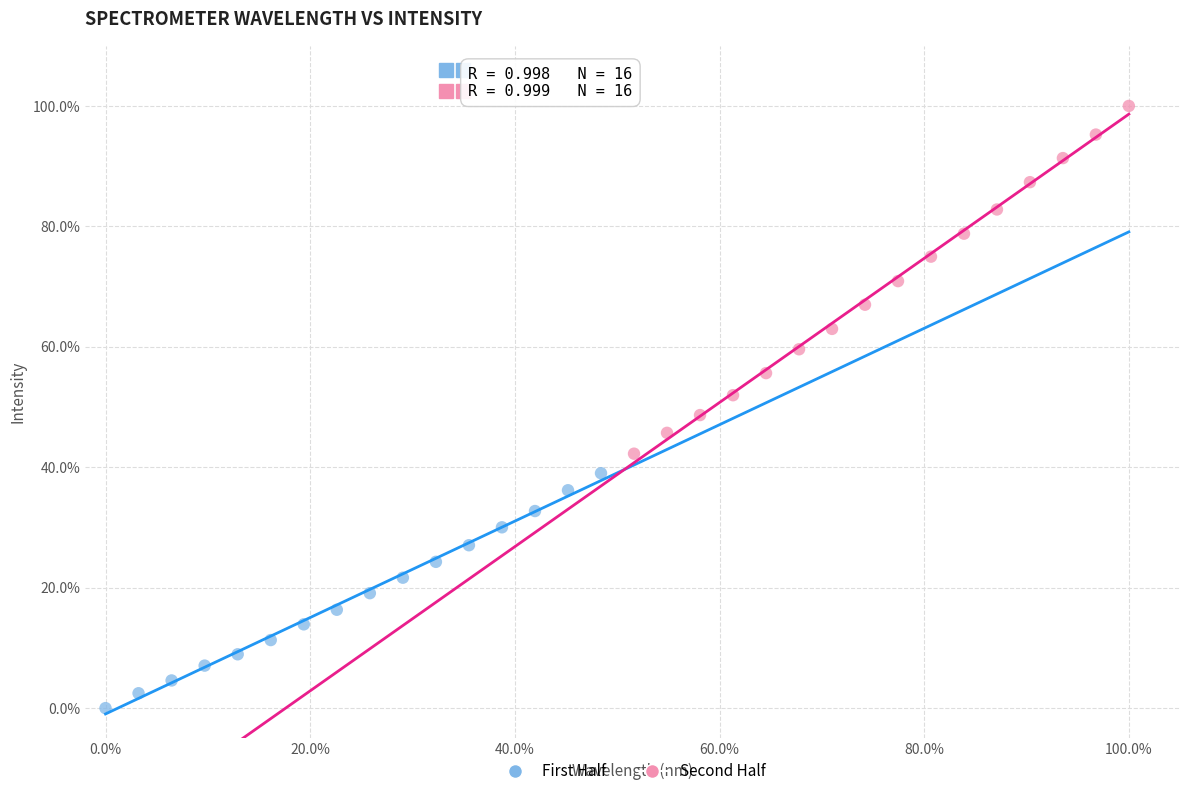

What are all the series names shown in the legend?

First Half, Second Half